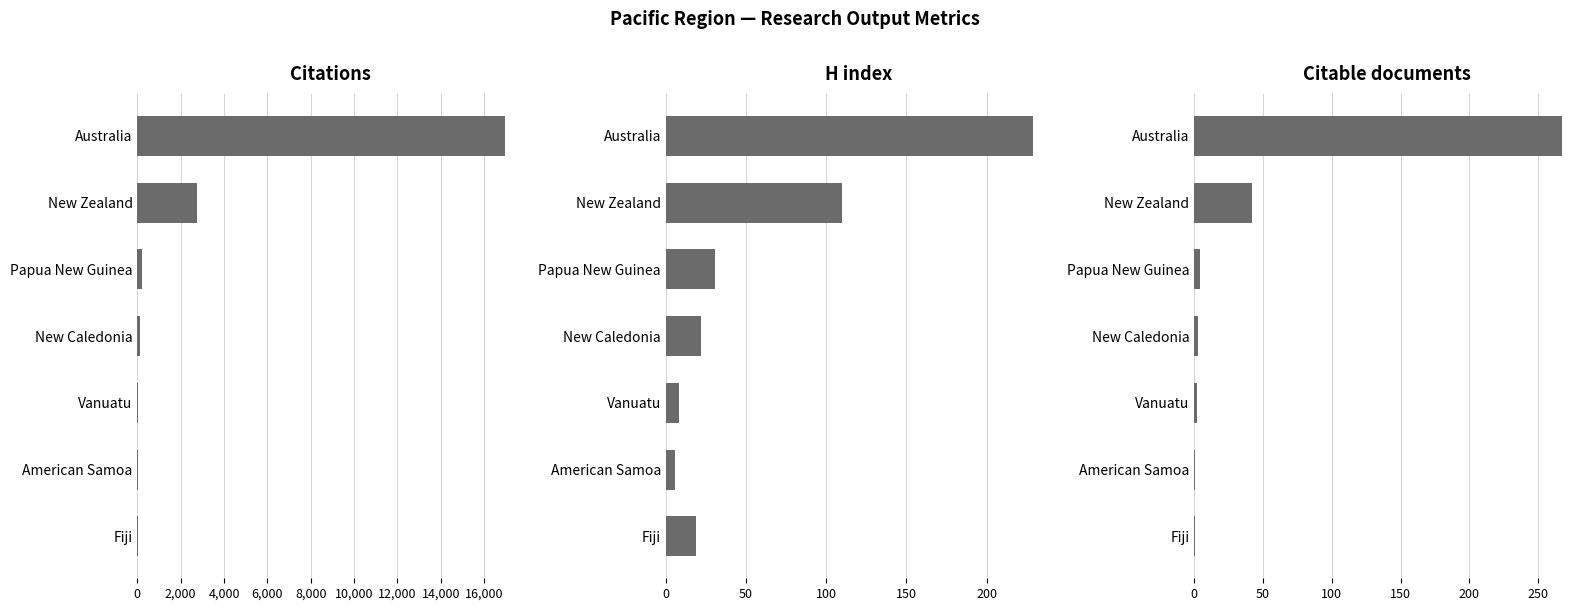

How many series are shown in this chart?

3